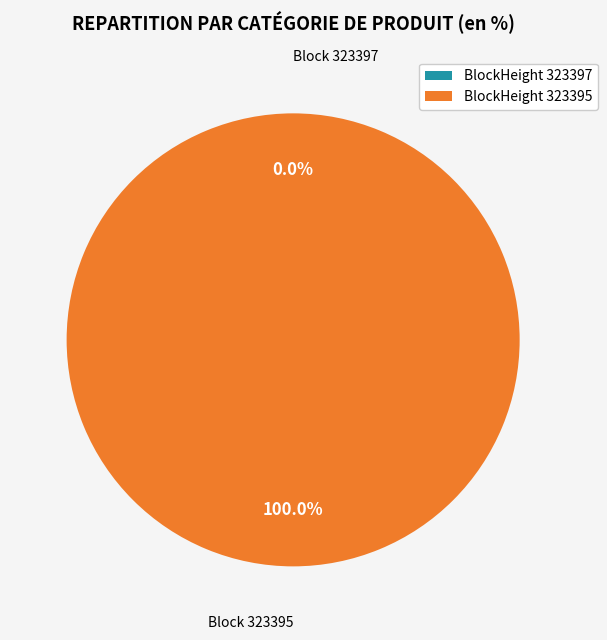

Is 323397 the majority of the pie?

No